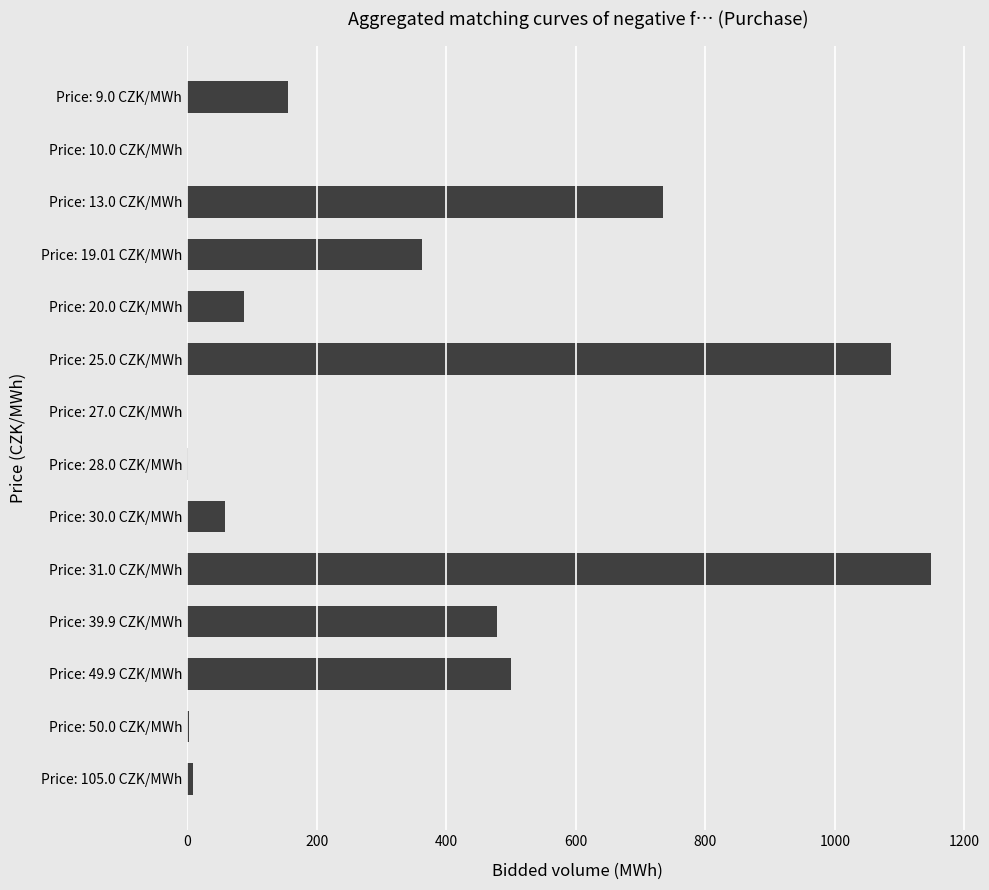

How many data points are above 155?

7